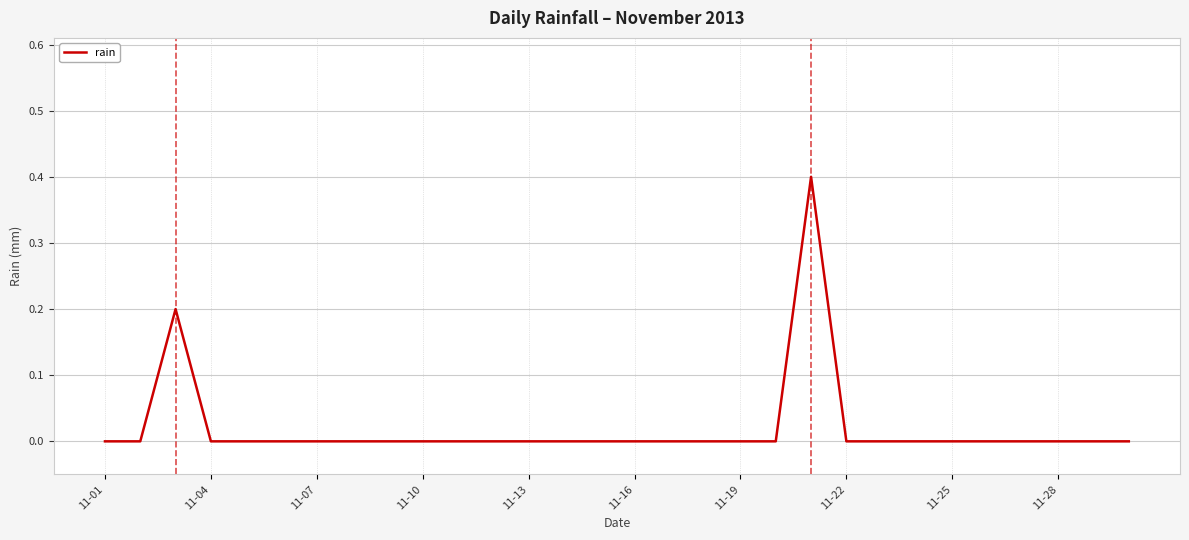

What is the difference between the maximum and minimum values?

0.4